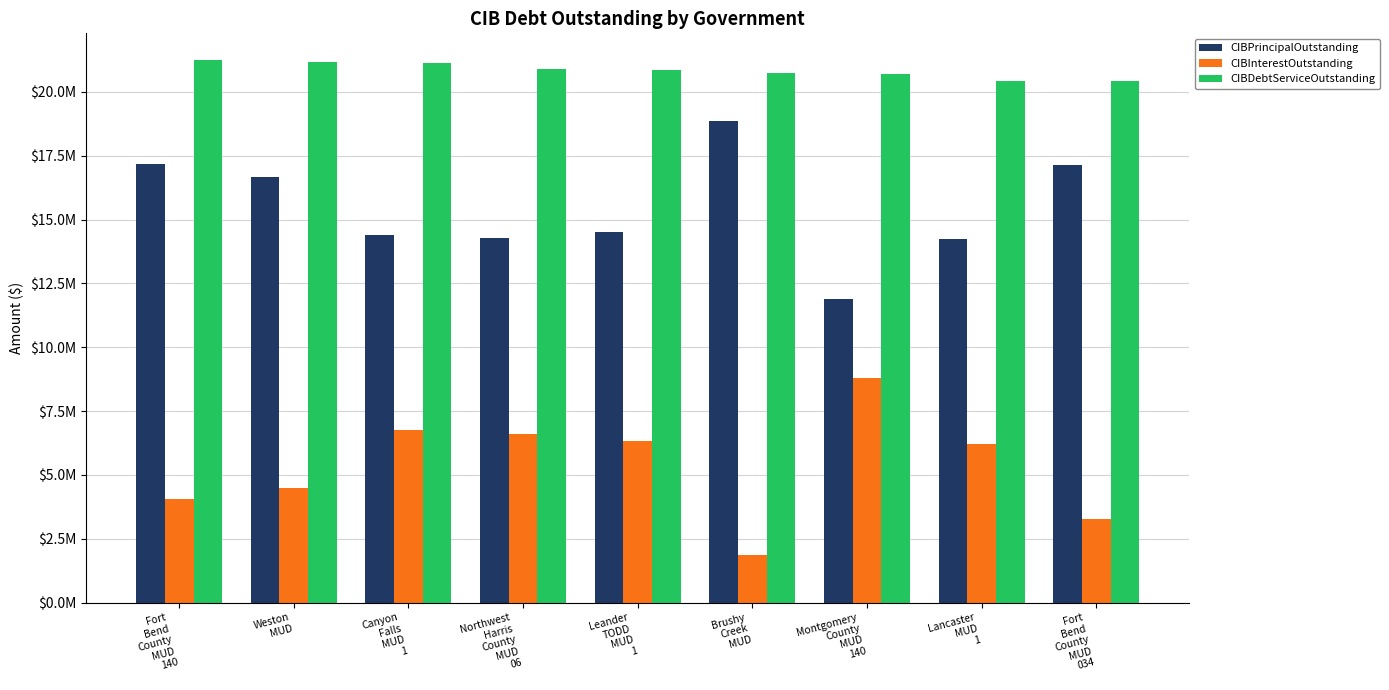

What are all the series names shown in the legend?

CIBPrincipalOutstanding, CIBInterestOutstanding, CIBDebtServiceOutstanding